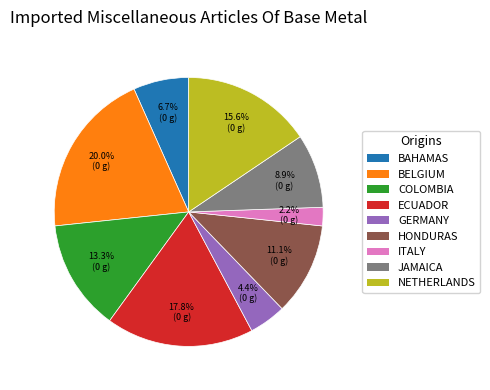

Is there any slice that represents more than half of the pie?

No